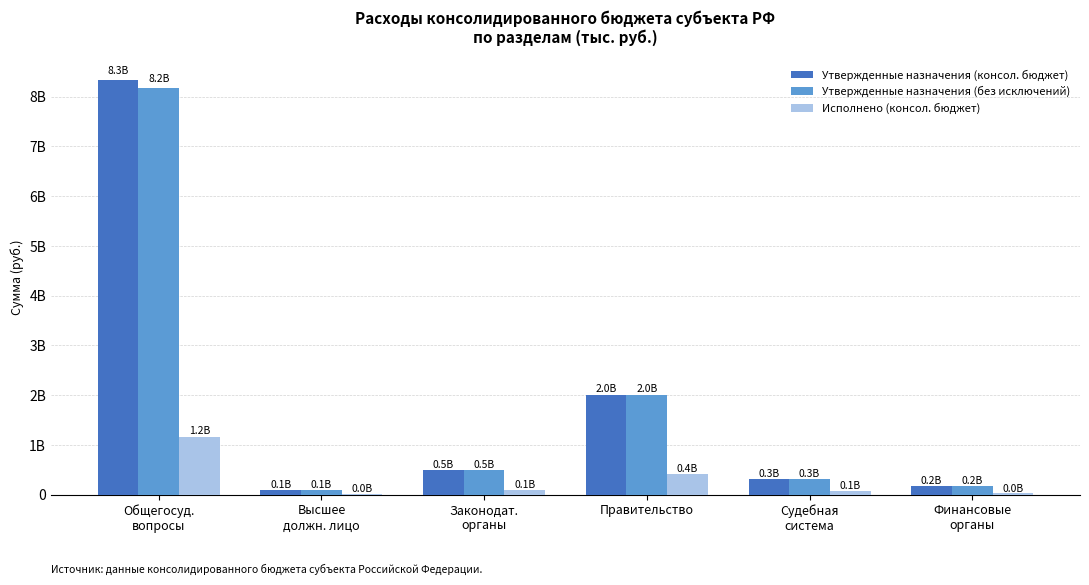

What is the value of the Утвержденные назначения (без исключений) bar at the 3rd from the left?

490671756.4